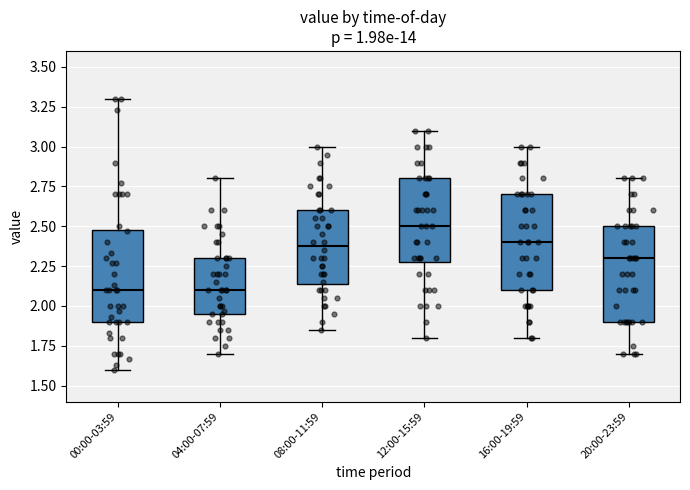

Reading left to right, read every box against the y-axis: the position of its median line, the range the box covers, and the ends of its whiskers. The values are not printed on the chart, so give them approximately, as read against the axis.

00:00-03:59: median 2.10, box 1.90 to 2.50, whiskers 1.60 to 3.30
04:00-07:59: median 2.10, box 1.95 to 2.30, whiskers 1.70 to 2.80
08:00-11:59: median 2.40, box 2.15 to 2.60, whiskers 1.85 to 3.00
12:00-15:59: median 2.50, box 2.30 to 2.80, whiskers 1.80 to 3.10
16:00-19:59: median 2.40, box 2.10 to 2.70, whiskers 1.80 to 3.00
20:00-23:59: median 2.30, box 1.90 to 2.50, whiskers 1.70 to 2.80